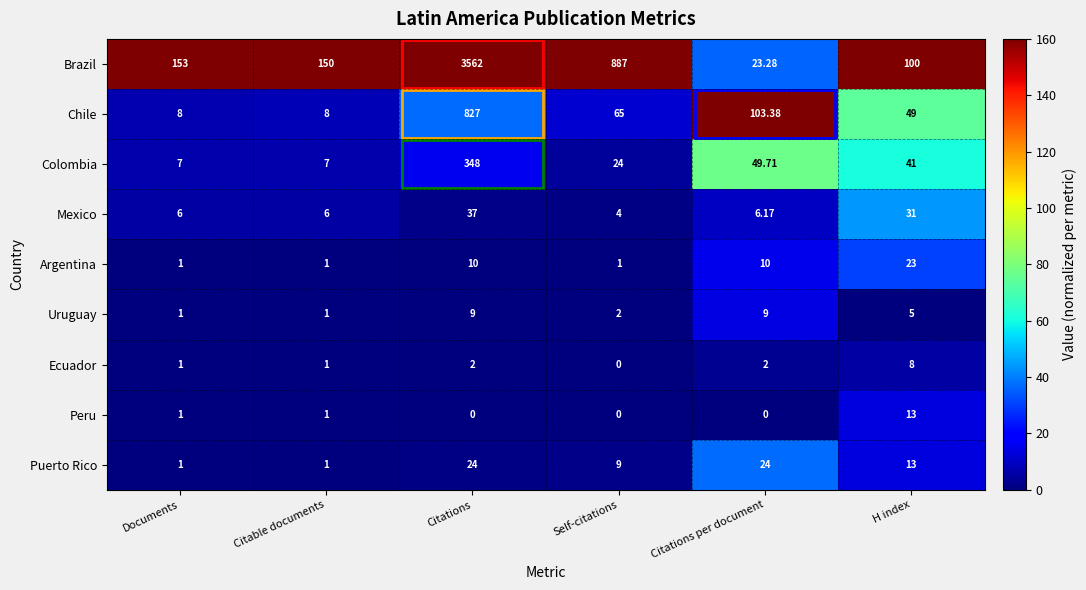

Which series changed the most between Citations per document and H index?

Brazil